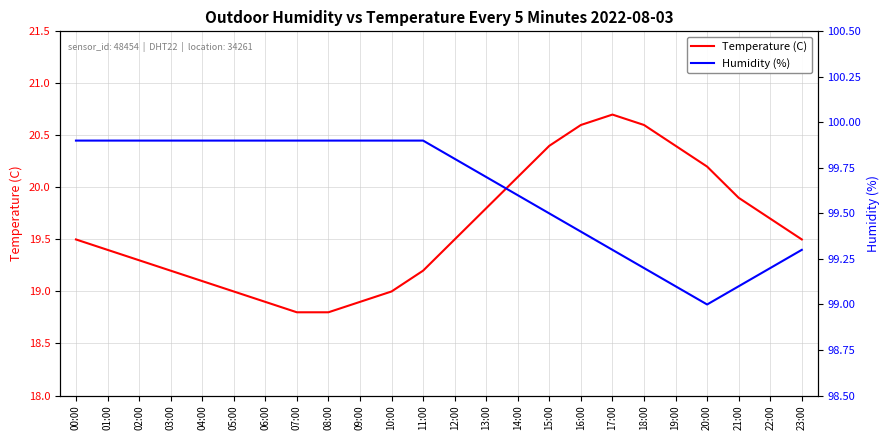

How many interior local valleys does the Humidity (%) series have?

1